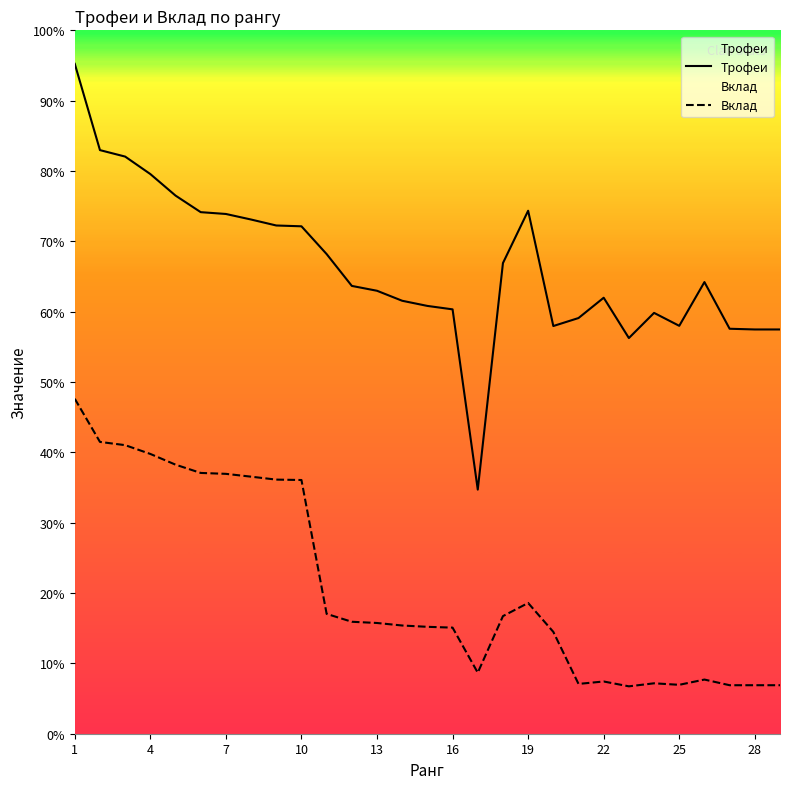

Does the chart have visible grid lines?

No